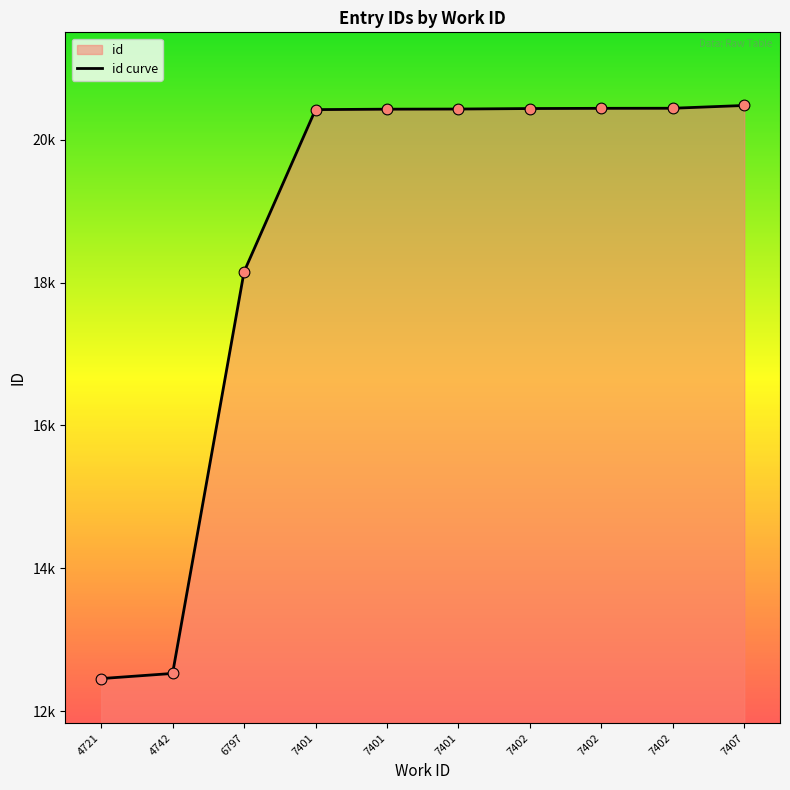

What is the change in value from 4721 to 7402?

+7984